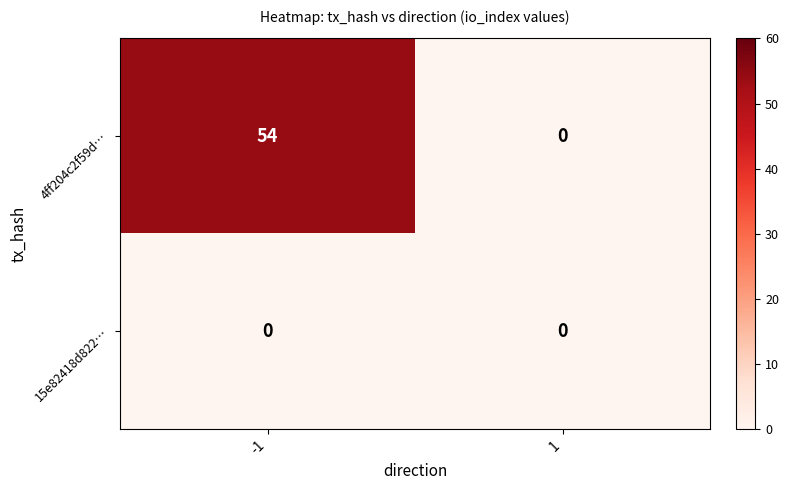

How many categories are shown in the chart?

2